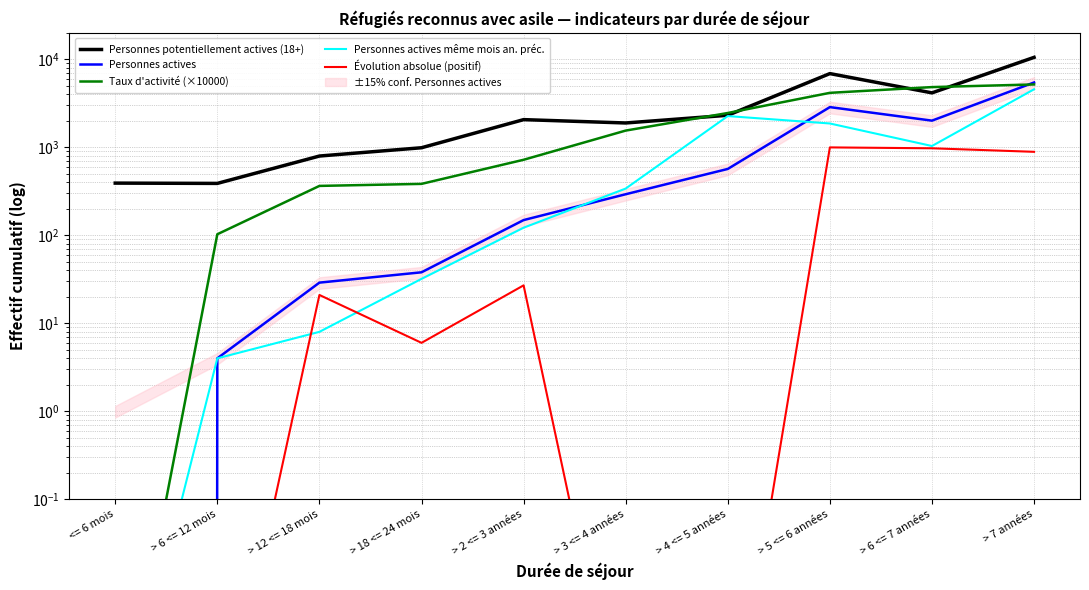

Between which two adjacent categories do Évolution absolue (positif) and Personnes actives first intersect?

<= 6 mois and > 6 <= 12 mois